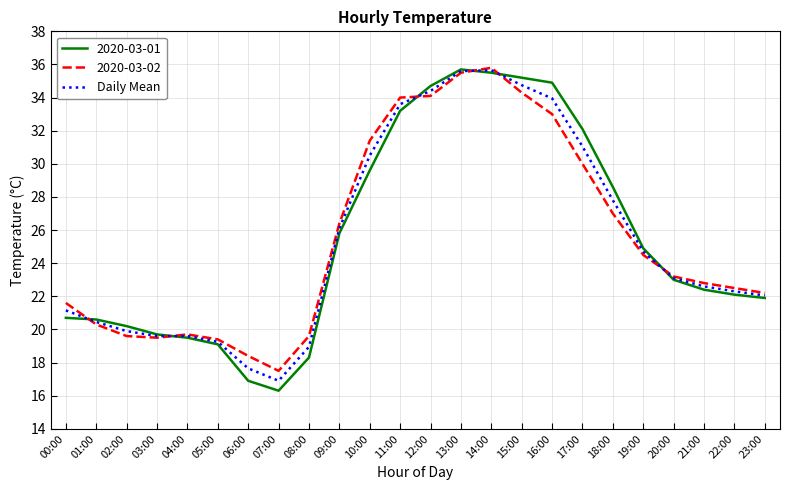

Between 19:00 and 21:00, which series saw the biggest shift?

2020-03-01